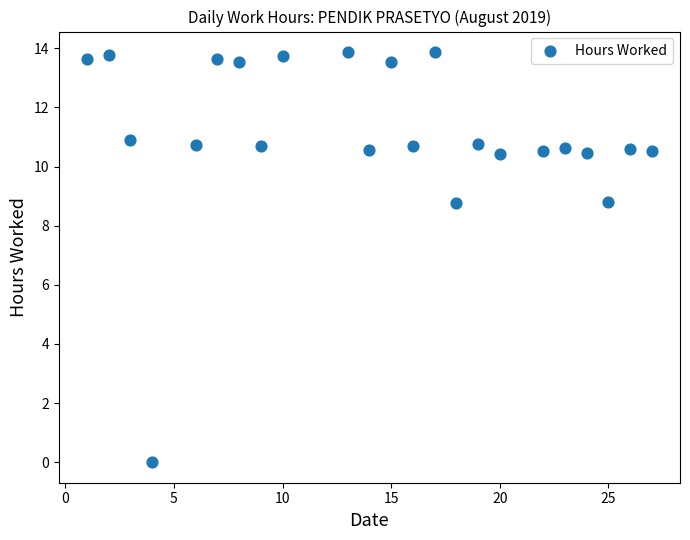

What is the range of X values (max minus min)?

26.0